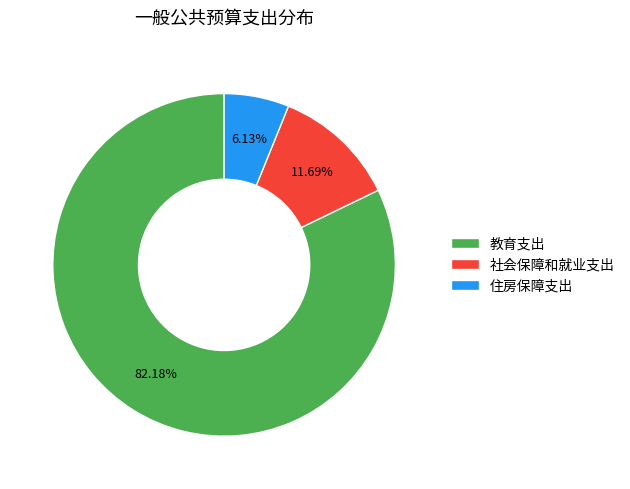

What percentage is the 教育支出 slice, to the nearest percent?

82%